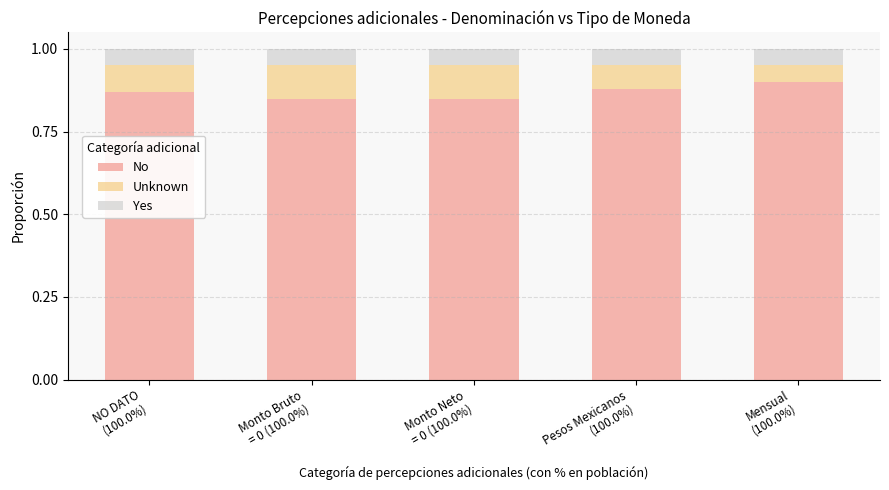

Count the No values in the range 0 to 1.

5